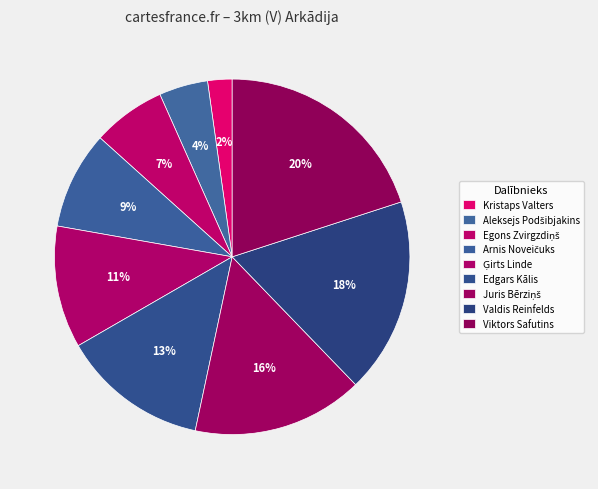

How many segments does this pie chart have?

9